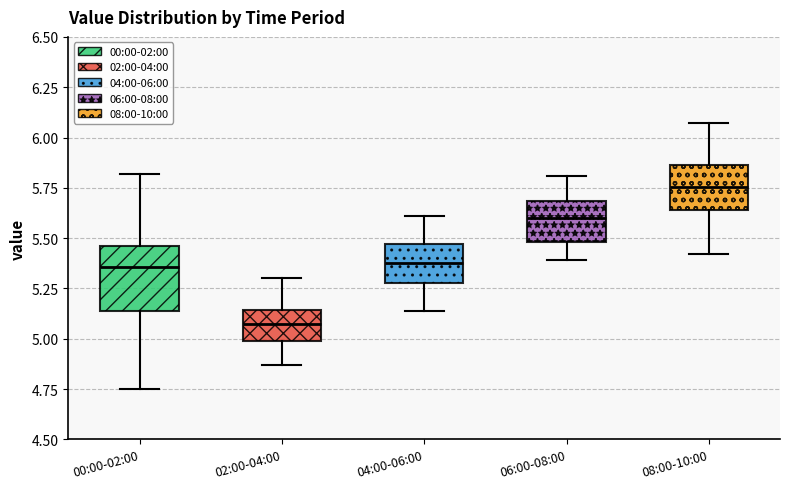

Which box has the lowest median line?

02:00-04:00